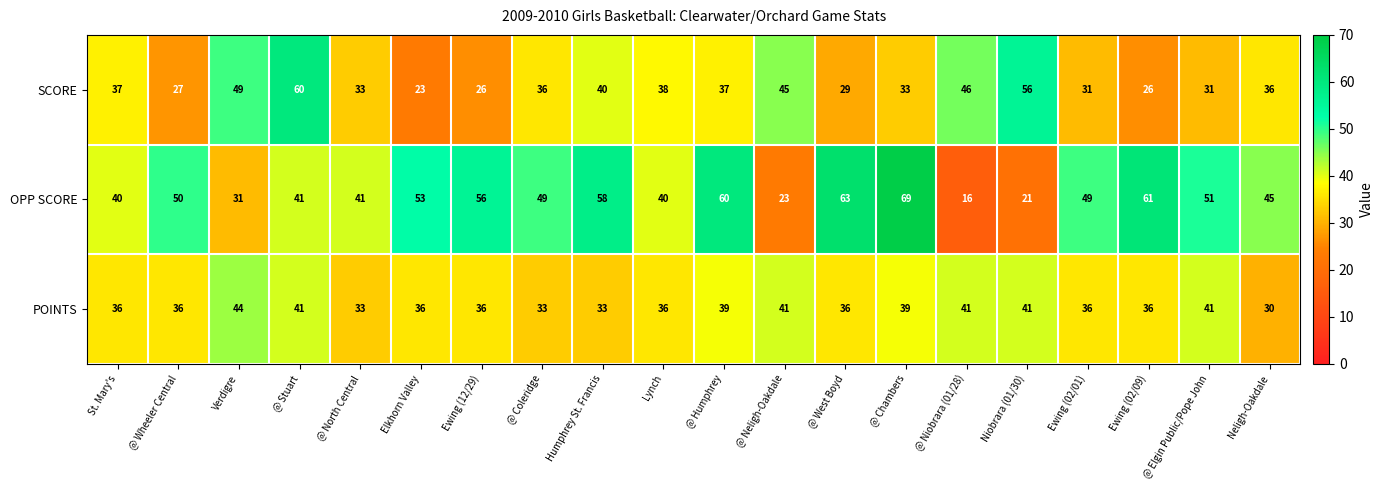

At which category is the sum across all series the highest?

@ Stuart